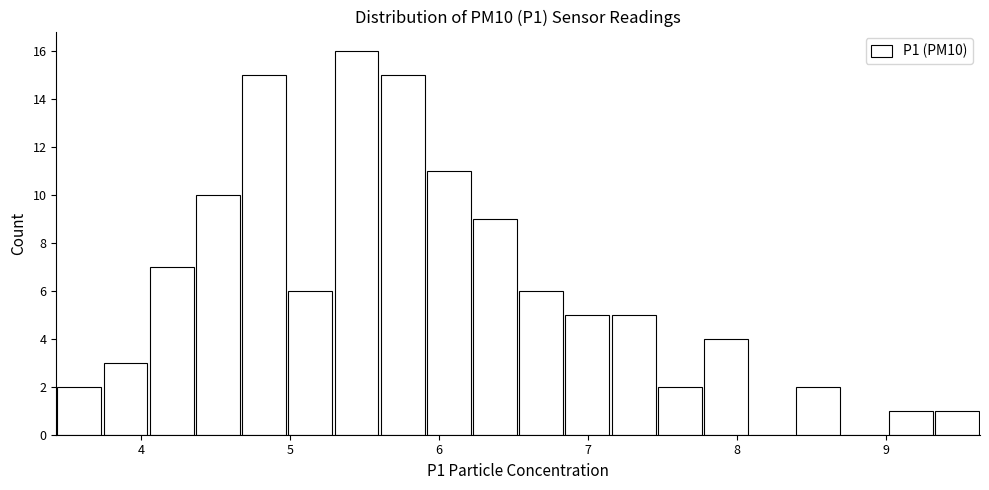

Around what value on the x-axis is the tallest bar? Give the approximate position of its centre, as read against the axis.

5.4